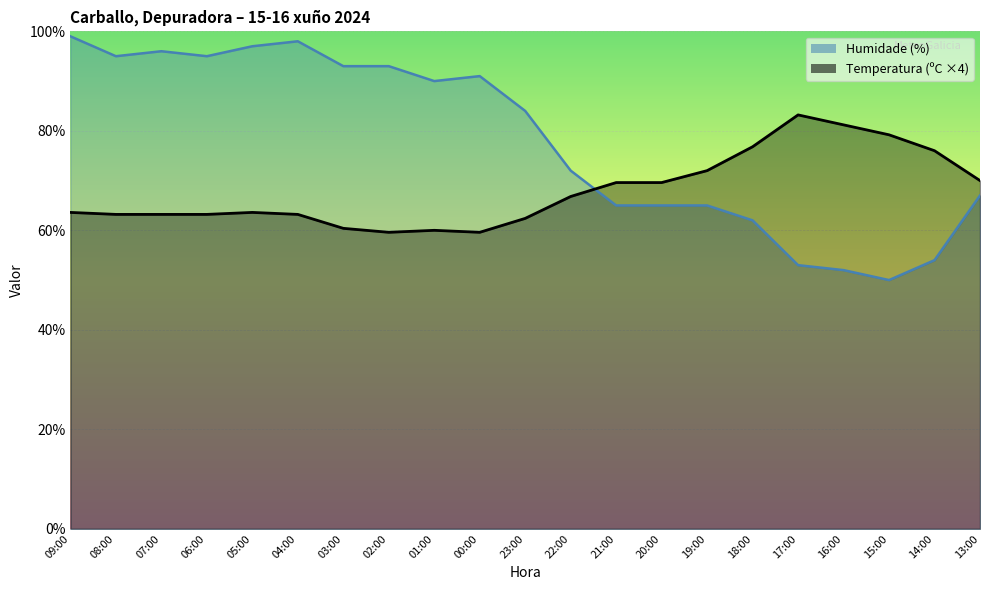

Which series has the largest total across all categories?

Humidade (%)